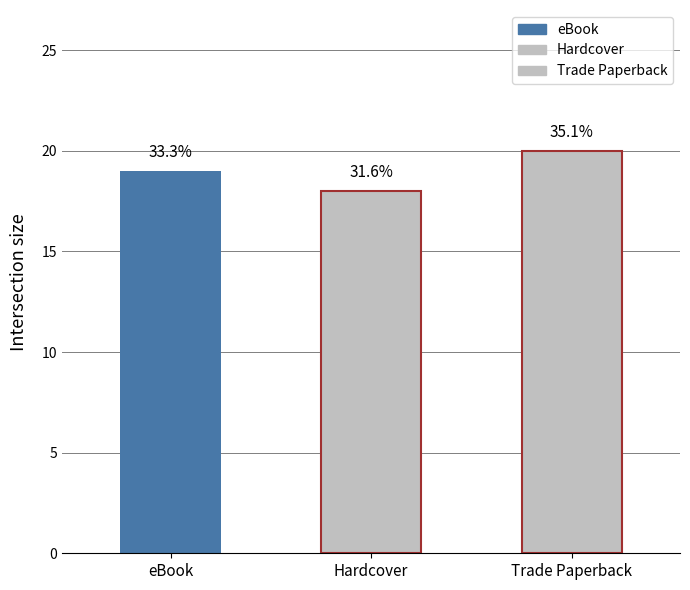

How many bars are there in total?

3